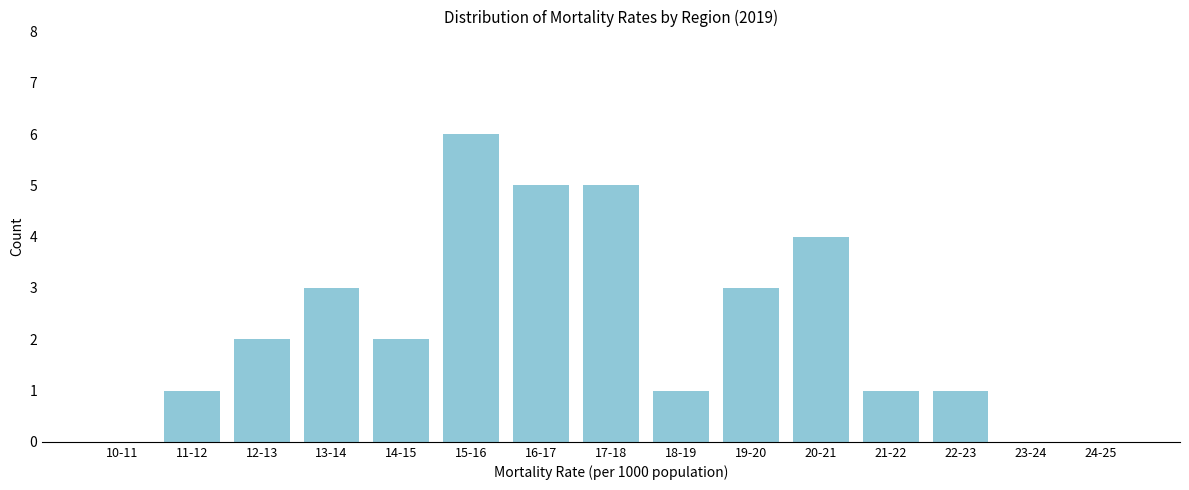

Reading left to right, list all the values displayed in this chart.

10-11=0	11-12=1	12-13=2	13-14=3	14-15=2	15-16=6	16-17=5	17-18=5	18-19=1	19-20=3	20-21=4	21-22=1	22-23=1	23-24=0	24-25=0